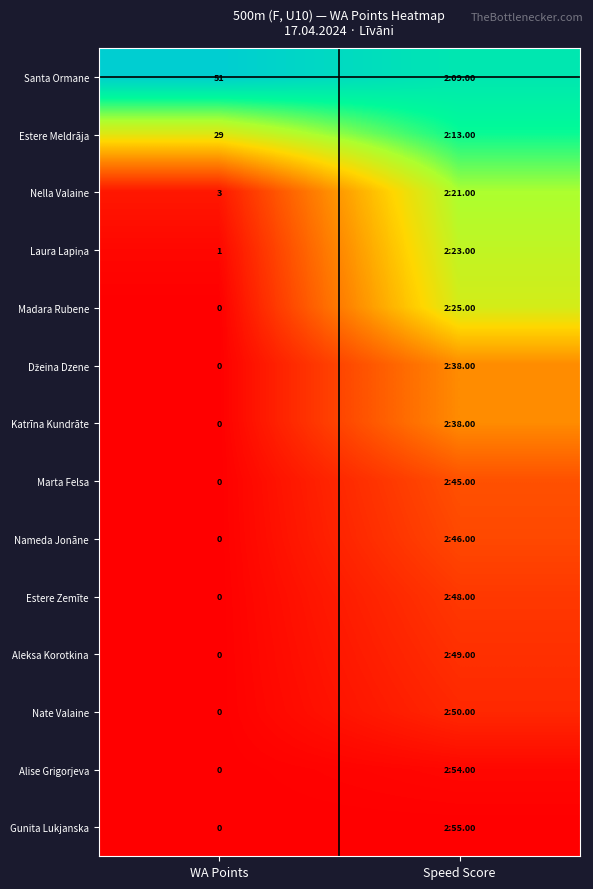

Is it true that Nella Valaine equals 3 at WA Points?

True